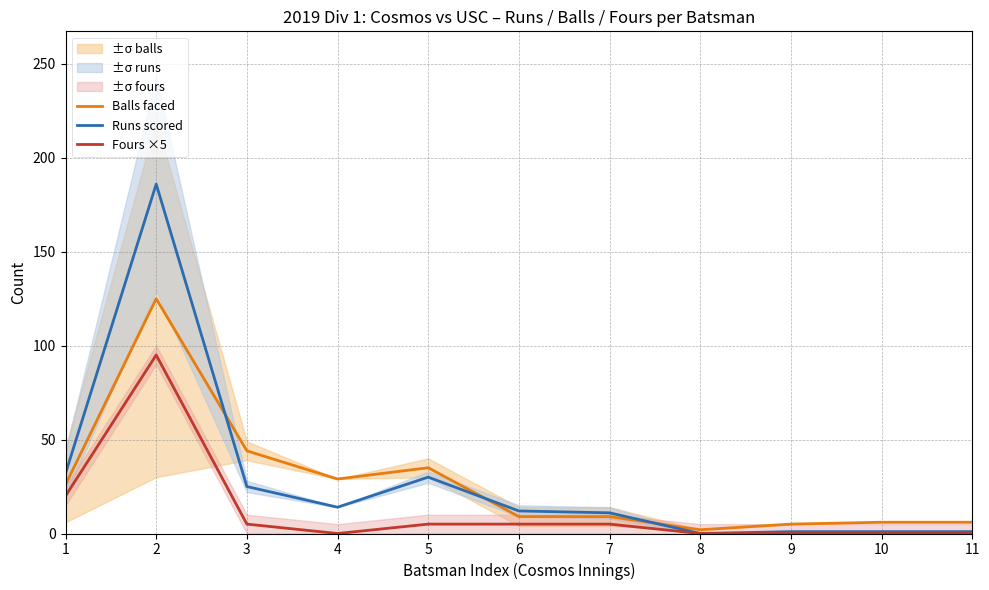

What is the difference between the maximum and second lowest values in the Balls faced series?

120